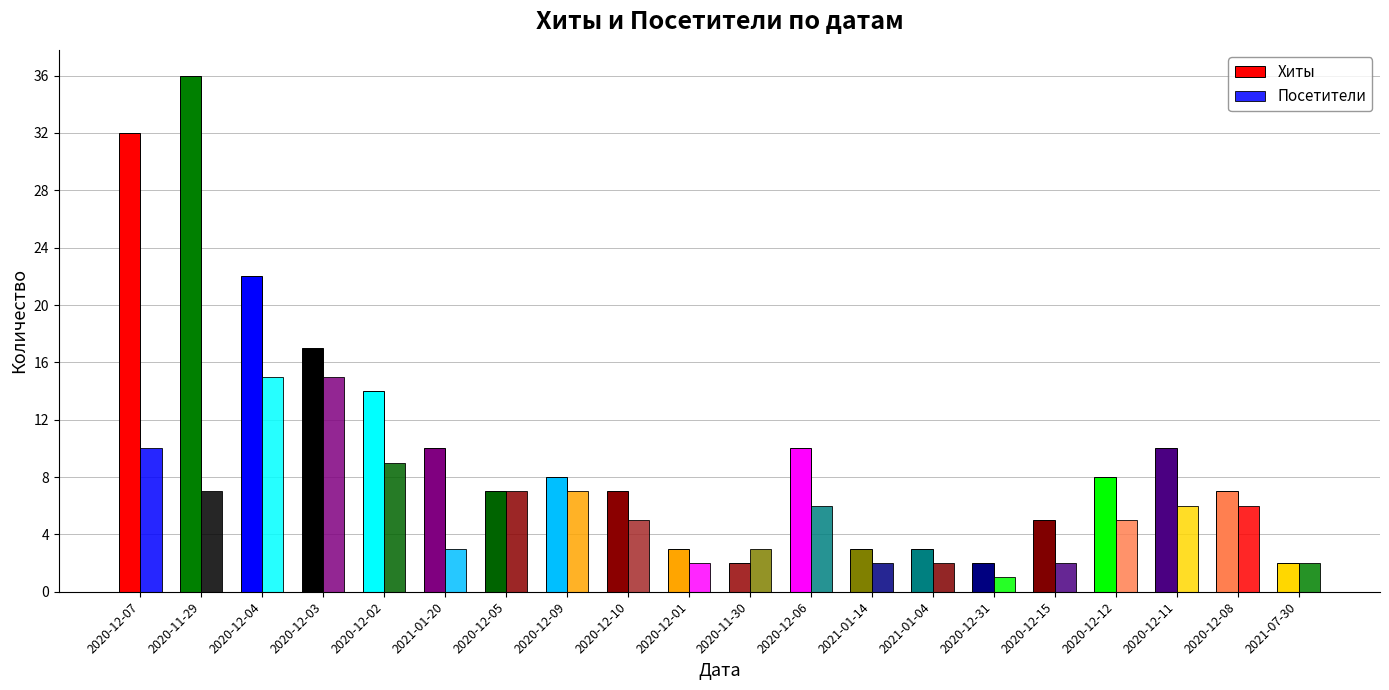

At which category does the chart reach its minimum across all series?

2020-12-31